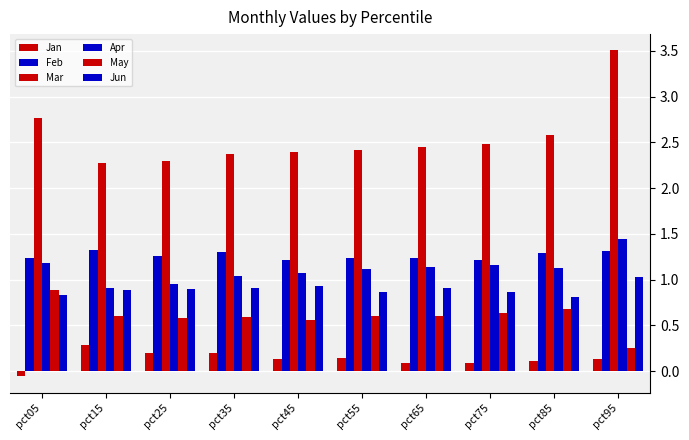

How many data points does each series have?

10